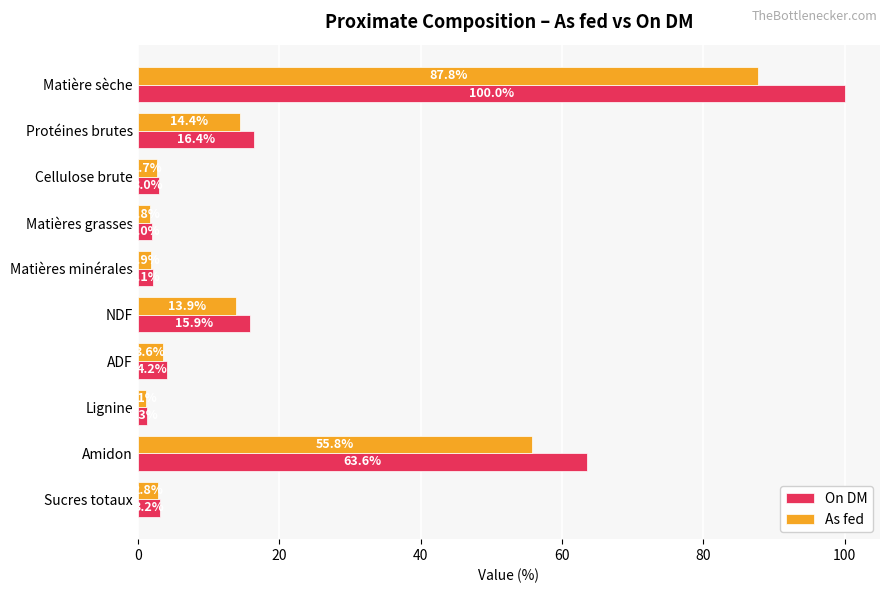

Is it true that On DM equals 23.5 at NDF?

False